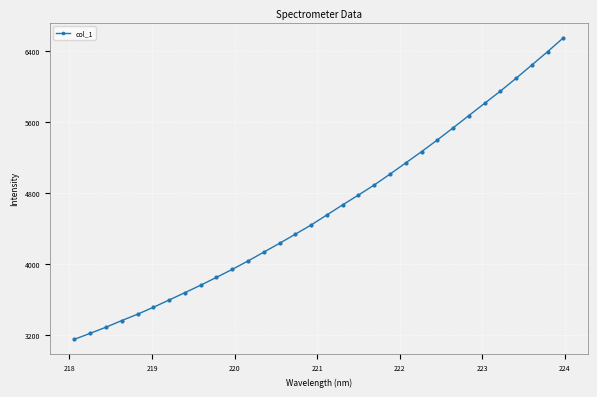

What is the greatest value displayed?

6553.3